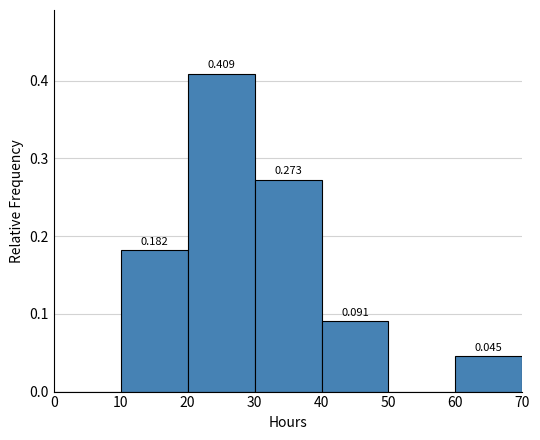

Over which range of the x-axis is the bar tallest?

20 to 30